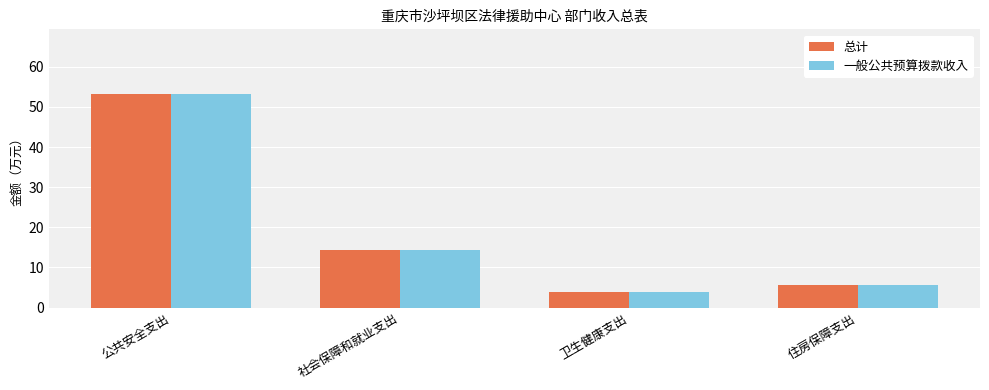

How many groups of bars are there?

4